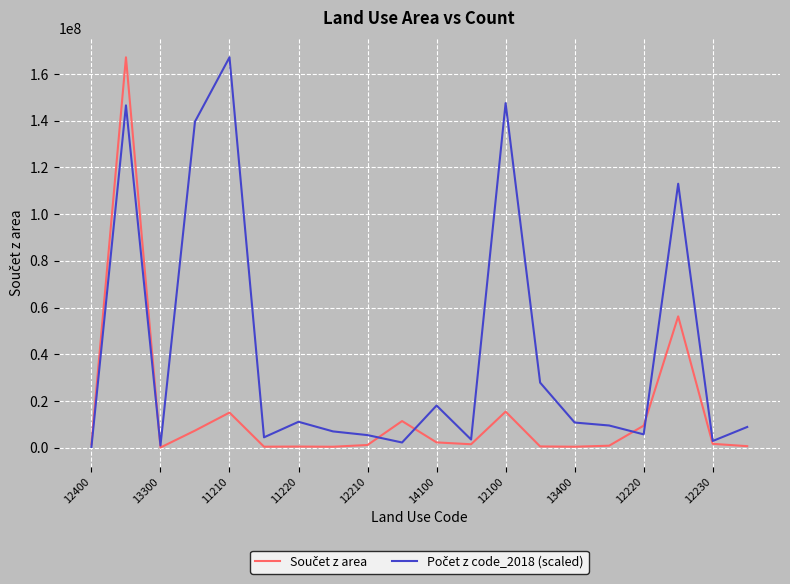

What is the maximum value shown in the chart?

167142775.4